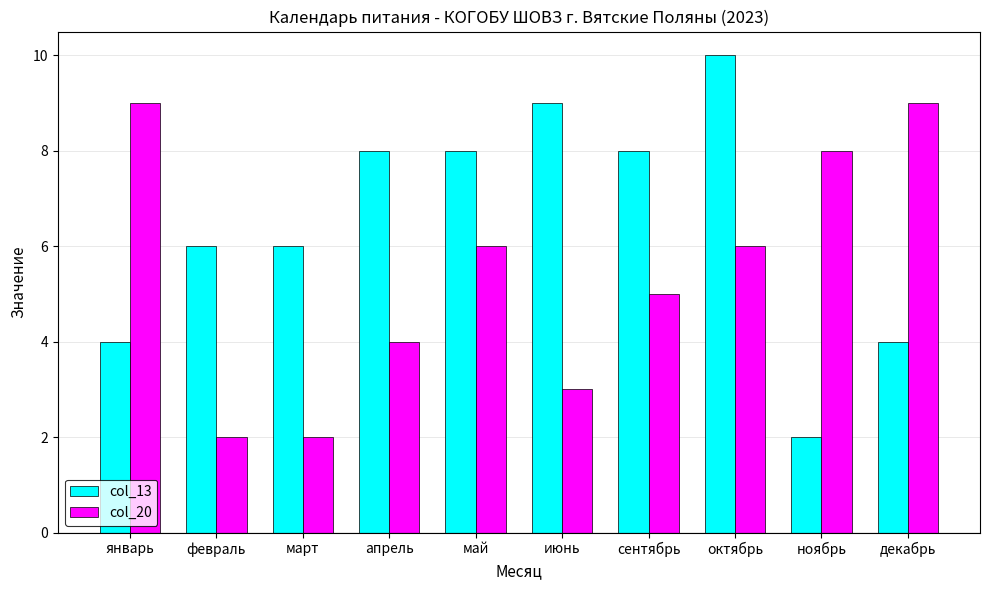

Is the value of col_13 at февраль greater than the value of col_20 at апрель?

Yes